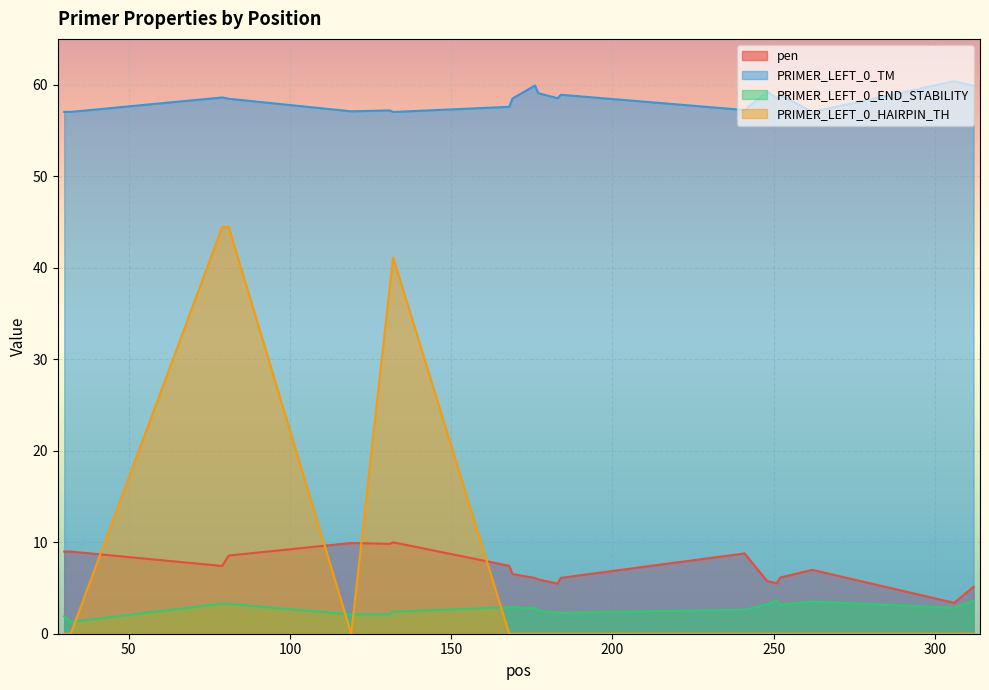

What is the total value across all series at 241?

68.6